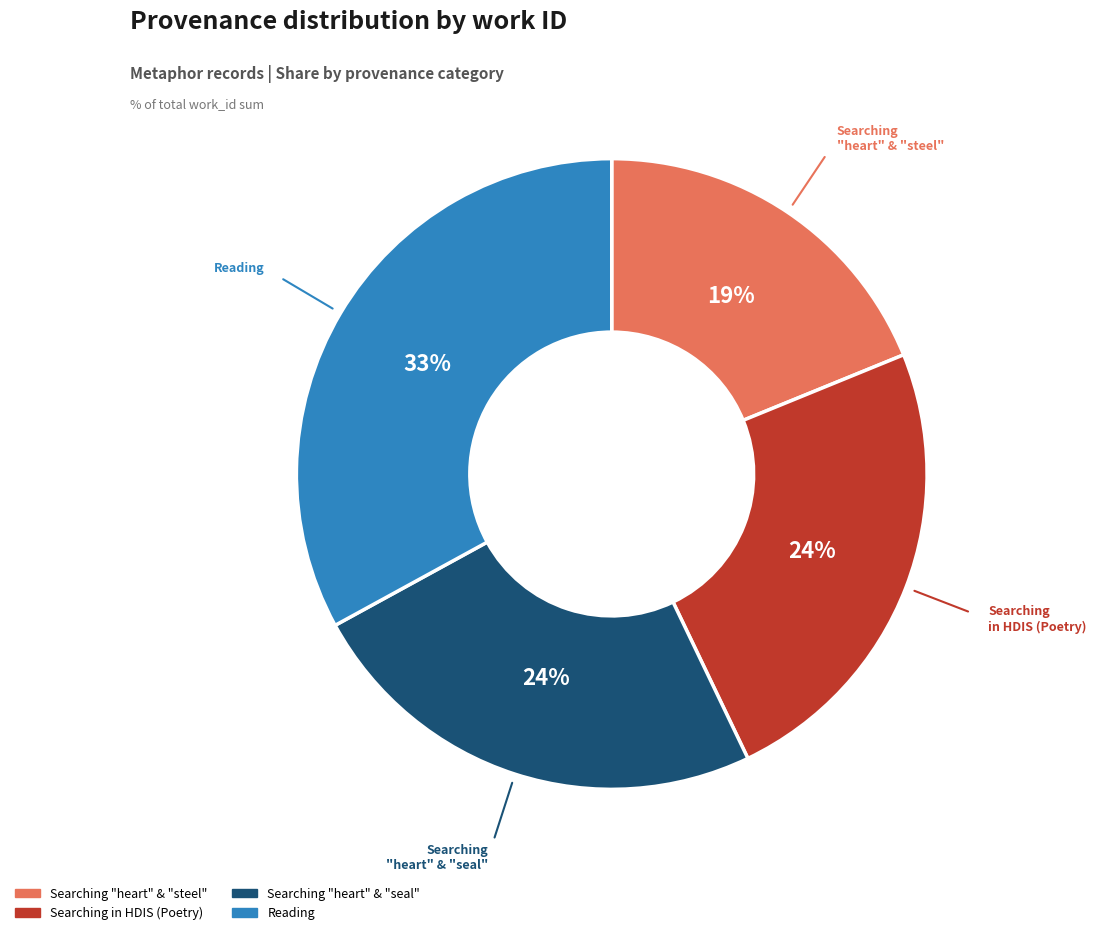

To the nearest percent, what is the average slice percentage?

25%